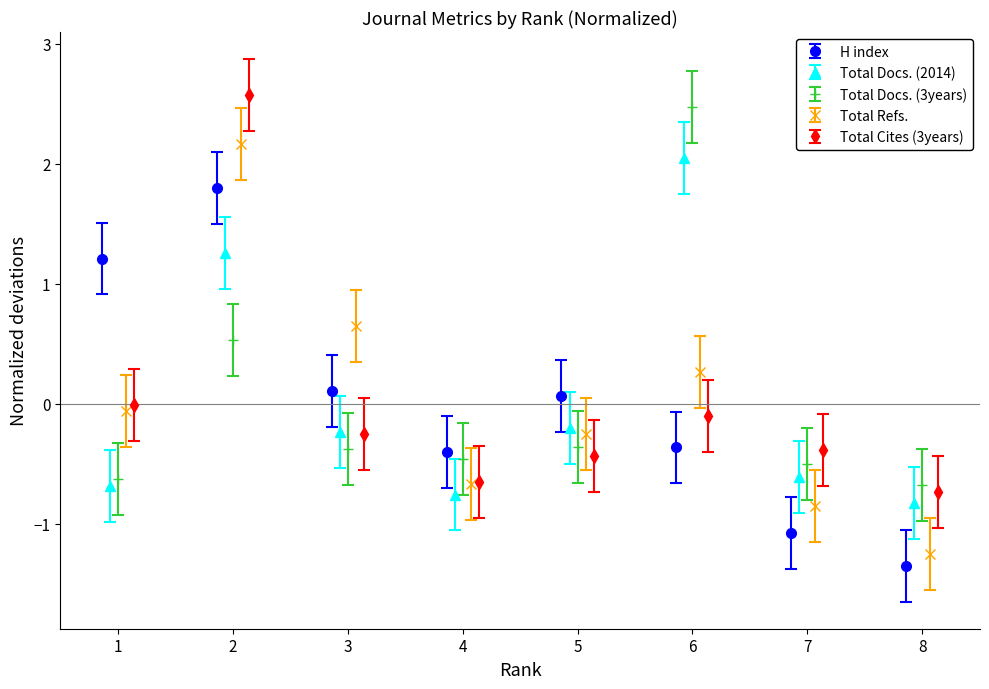

What is the lowest value of the Total Refs. series?

-1.3